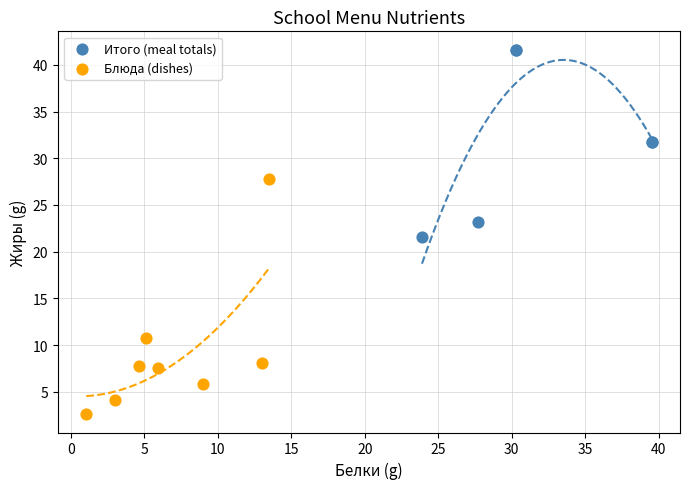

Which series contains the highest Y value?

Итого (meal totals)